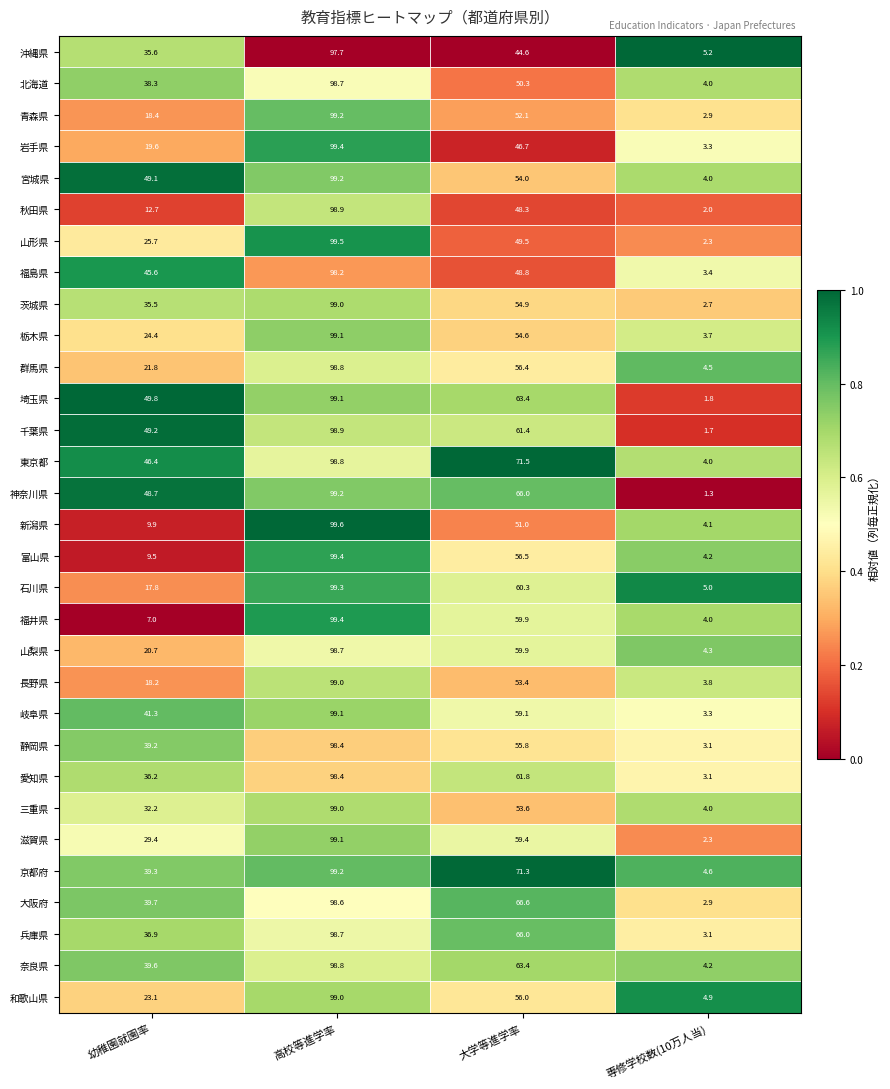

How many categories are shown in the chart?

4